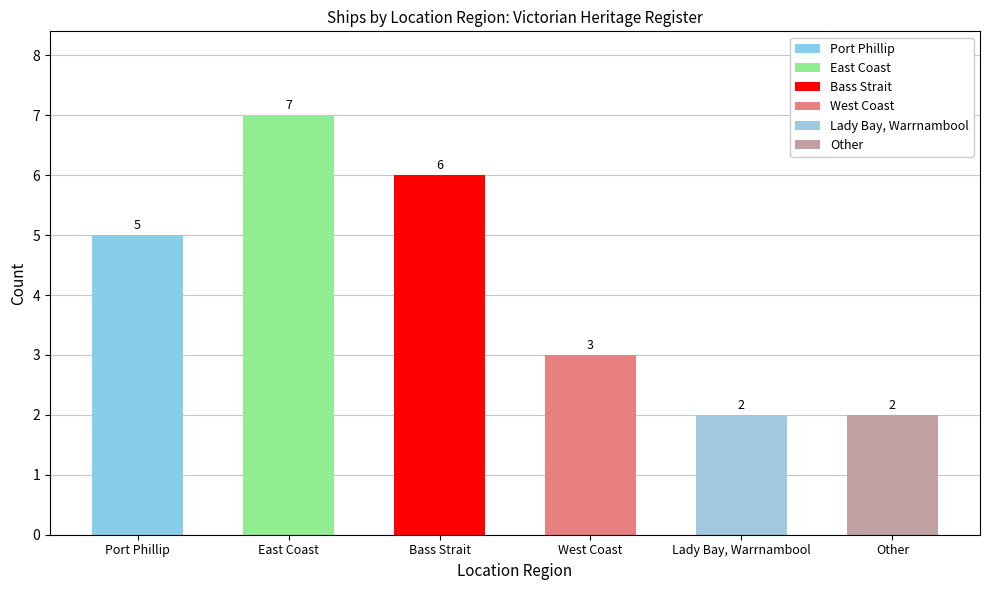

What is the change in value from Bass Strait to Other?

-4